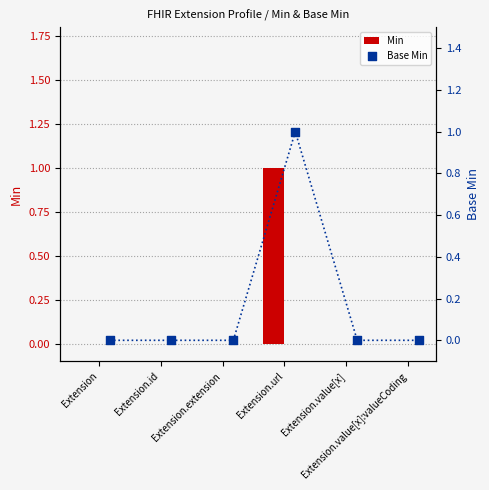

Which series contains the lowest Y value?

Min